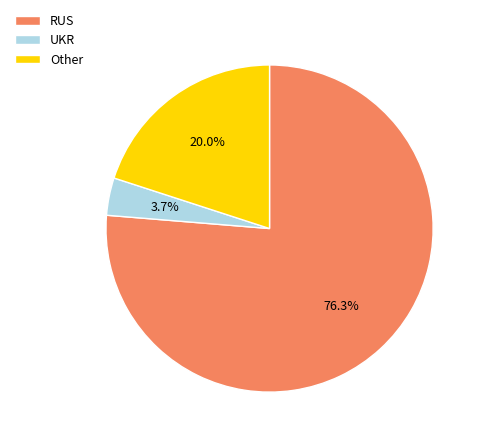

To the nearest percent, what percentage of the pie is UKR?

4%